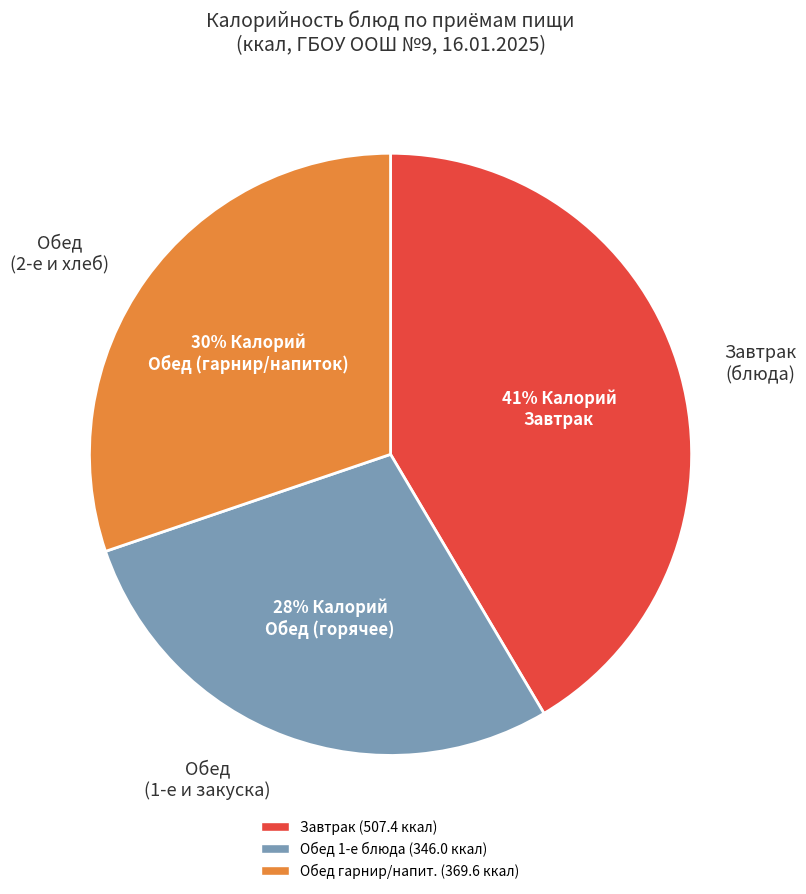

Is there any slice that represents more than half of the pie?

No